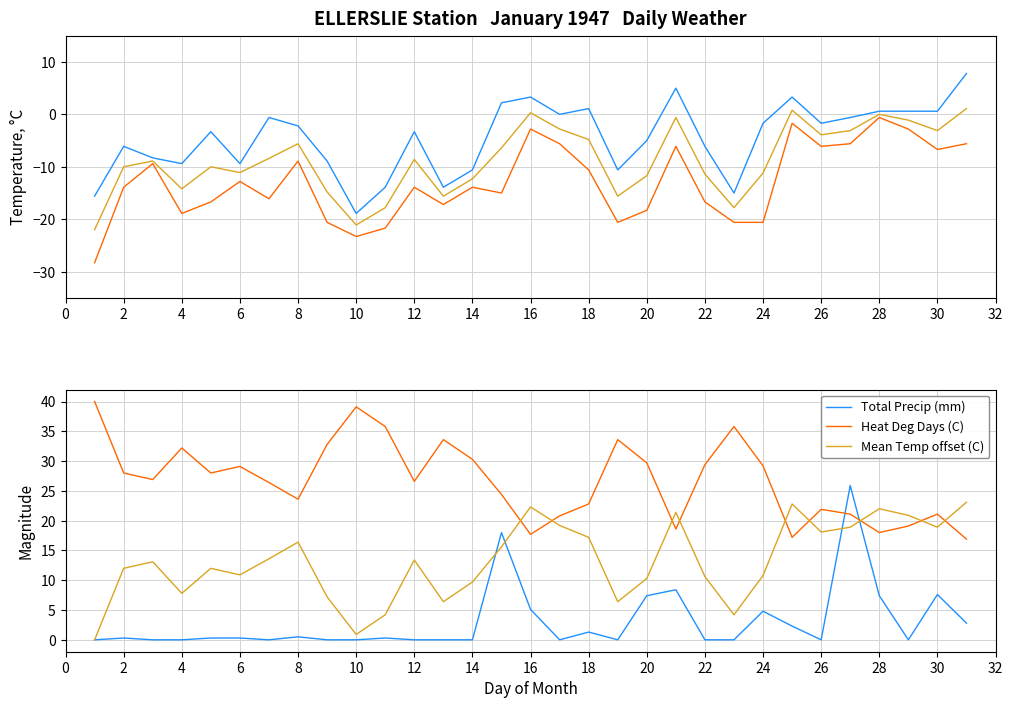

Which series ends up on top after the final intersection of Heat Deg Days (C) and Mean Temp offset (C)?

Mean Temp offset (C)